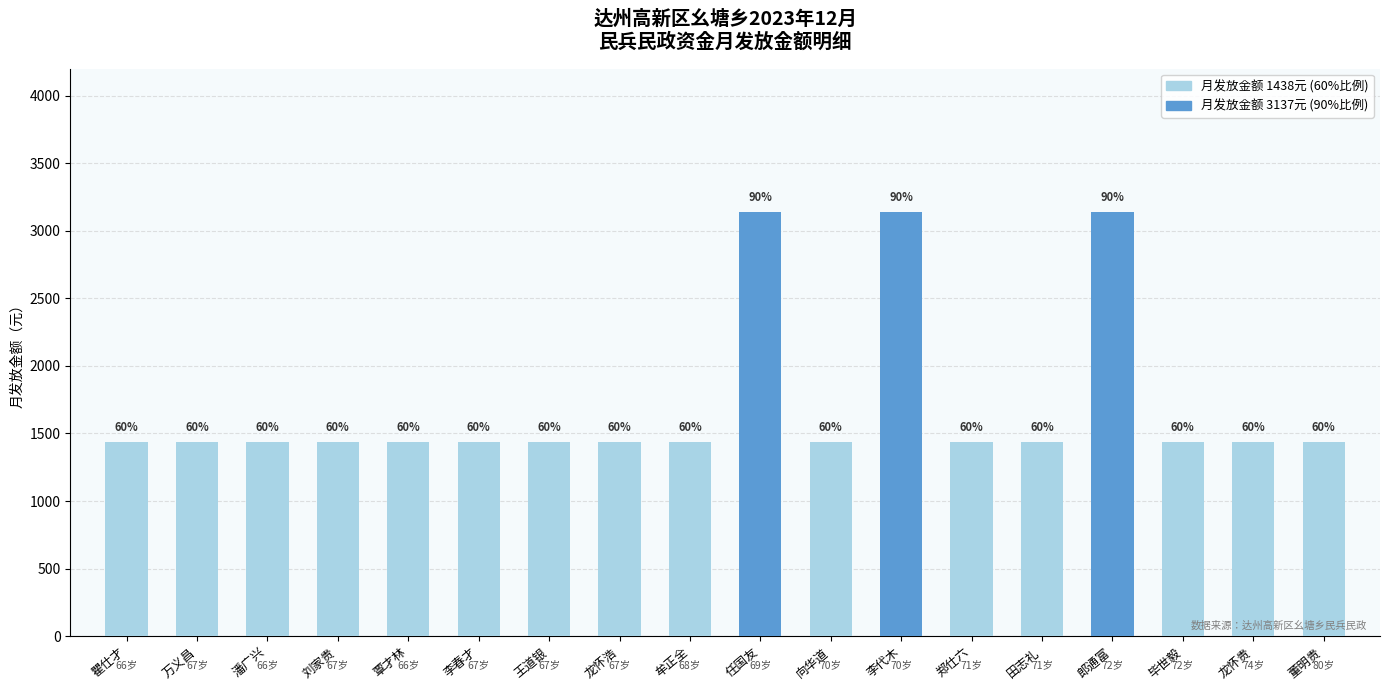

What is the average value?

1721